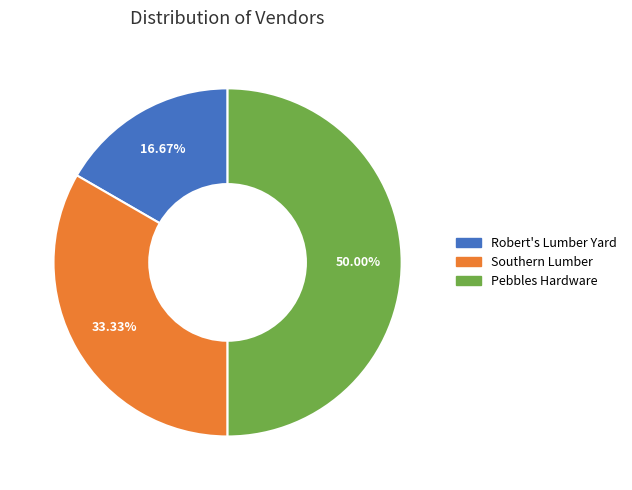

True or false: Pebbles Hardware accounts for 64% of the total.

False